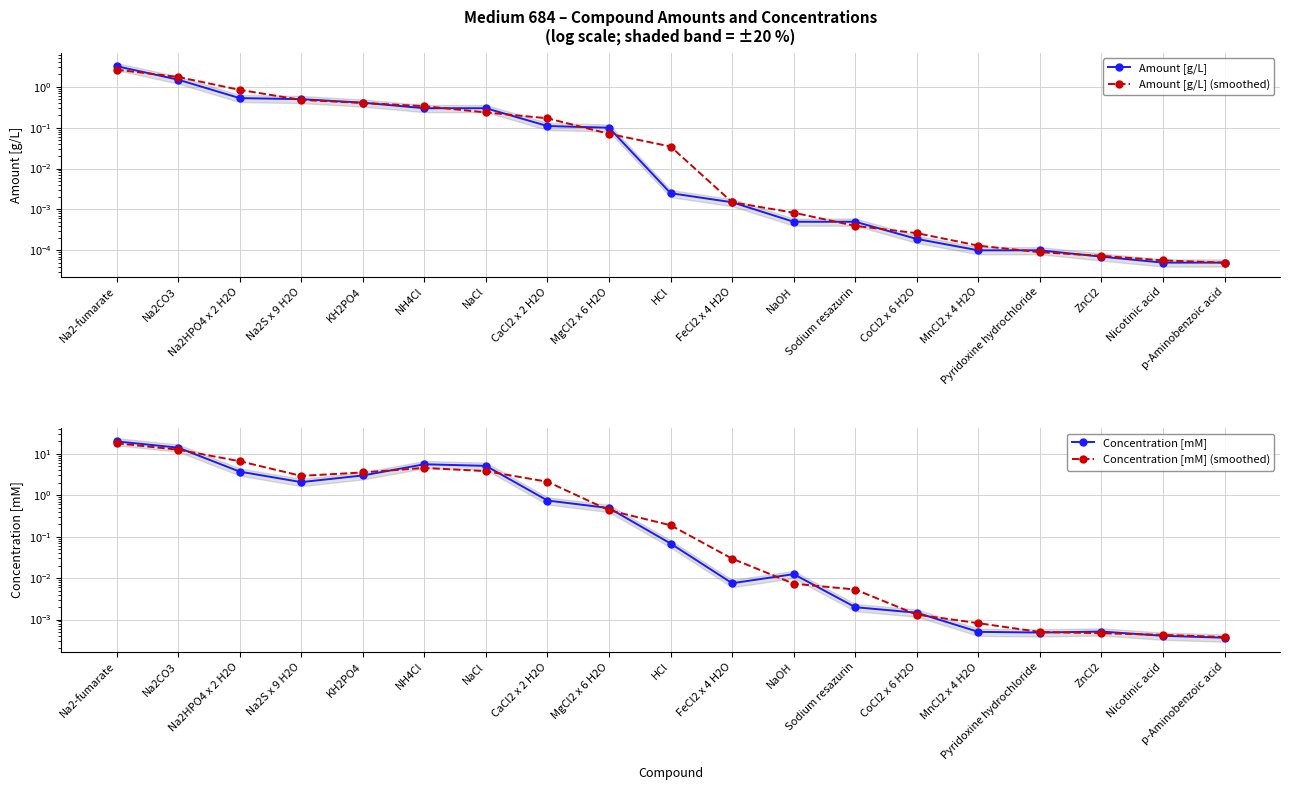

Reading left to right, list all the values displayed in this chart.

Amount [g/L]: 3.2	1.5	0.5	0.5	0.4	0.3	0.3	0.1	0.1	0.0	0.0	0.0	0.0	0.0	0.0	0.0	0.0	0.0	0.0
Amount [g/L] (smoothed): 2.6	1.7	0.8	0.5	0.4	0.3	0.2	0.2	0.1	0.0	0.0	0.0	0.0	0.0	0.0	0.0	0.0	0.0	0.0
Concentration [mM]: 19.9	14.1	3.7	2.1	3.0	5.6	5.1	0.7	0.5	0.1	0.0	0.0	0.0	0.0	0.0	0.0	0.0	0.0	0.0
Concentration [mM] (smoothed): 18.0	12.6	6.6	2.9	3.6	4.6	3.8	2.1	0.4	0.2	0.0	0.0	0.0	0.0	0.0	0.0	0.0	0.0	0.0